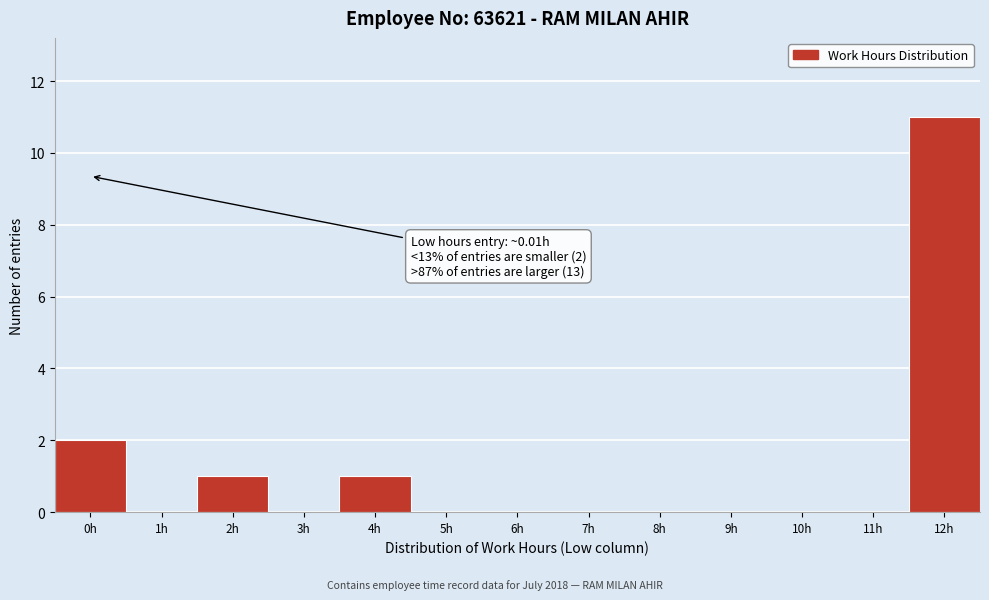

Reading left to right, list all the values displayed in this chart.

0h=2	1h=0	2h=1	3h=0	4h=1	5h=0	6h=0	7h=0	8h=0	9h=0	10h=0	11h=0	12h=11